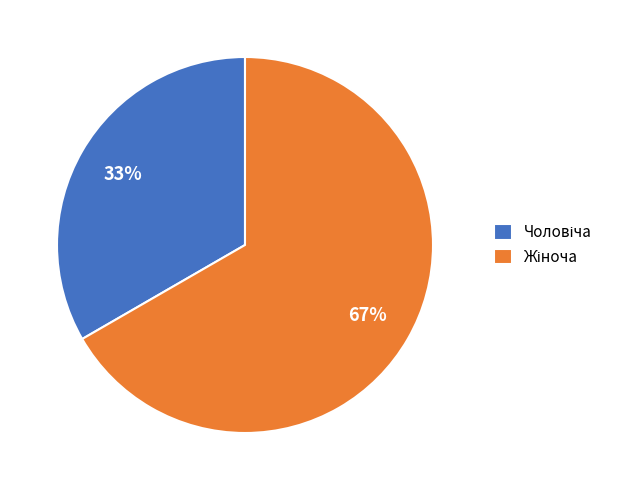

To the nearest percent, what is the average slice percentage?

50%